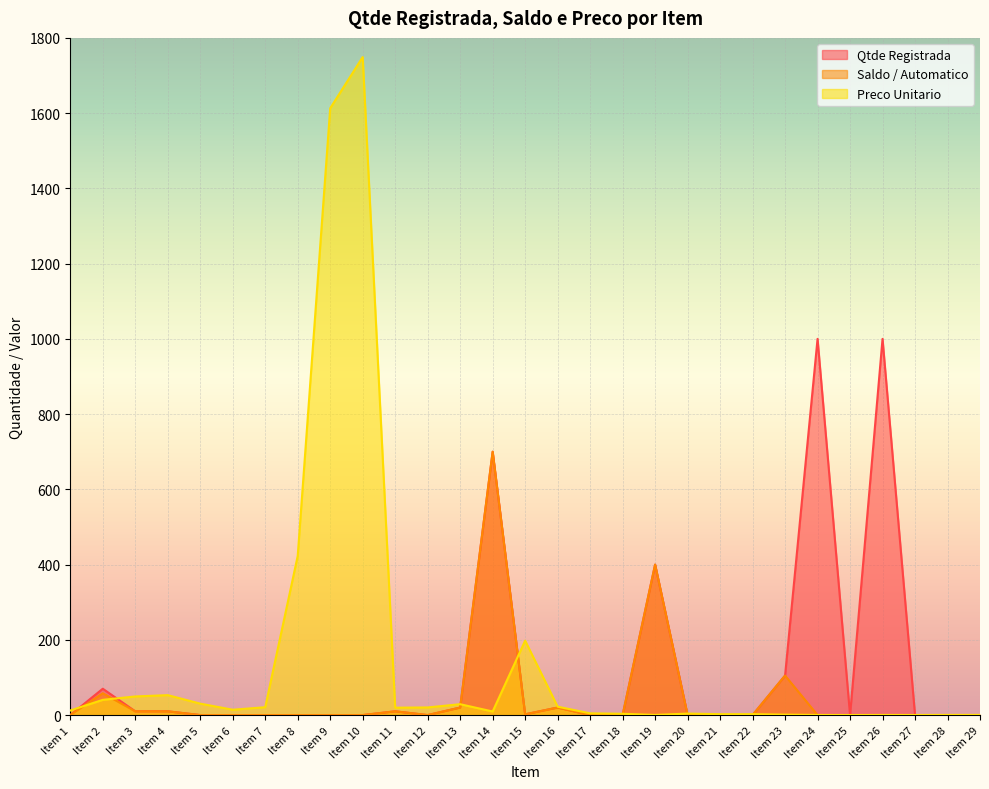

List the series in order of their overall mean, highest first.

Preco Unitario, Qtde Registrada, Saldo / Automatico